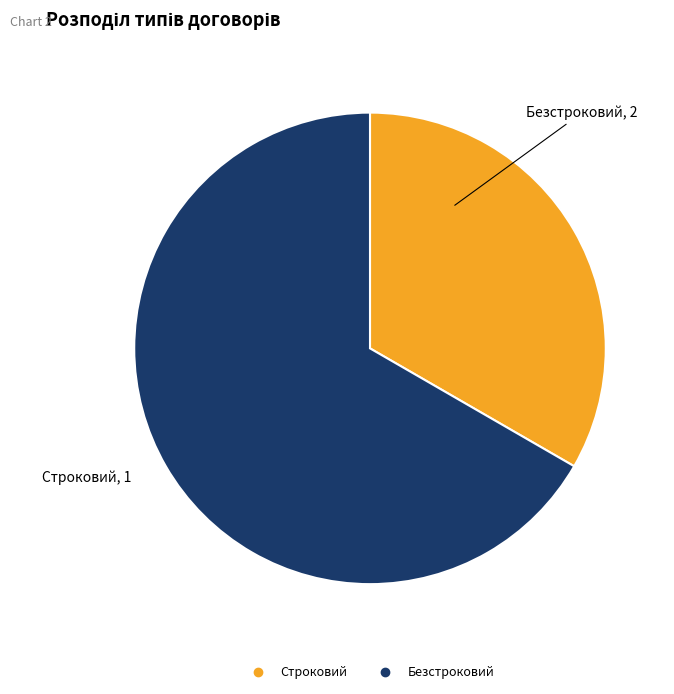

Is it true that Строковий is 42% of the pie?

False